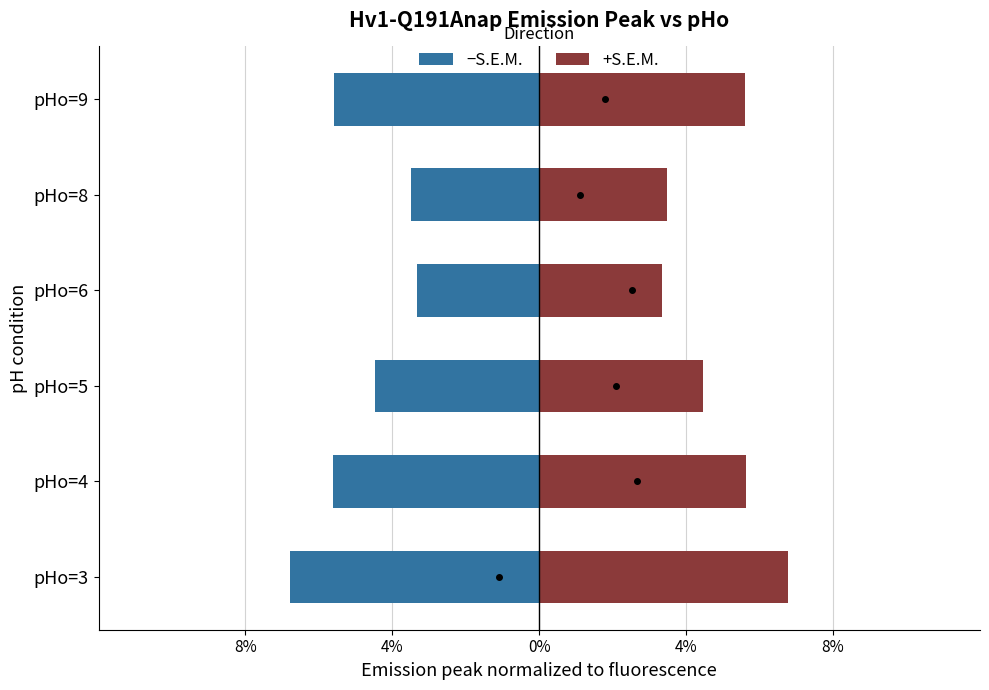

The −S.E.M. series shows -0.0 at pHo=5. True or false?

True